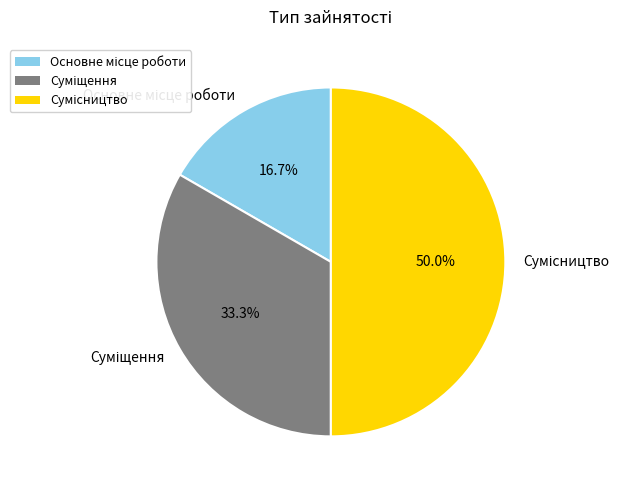

What is the smallest slice in the pie chart?

Основне місце роботи